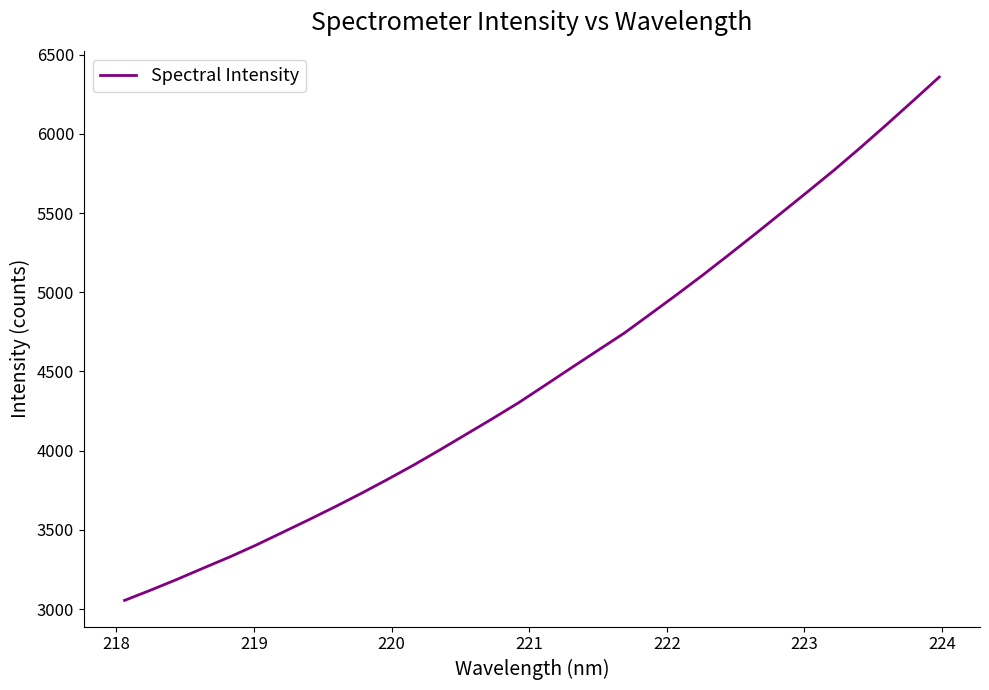

Does the chart have visible grid lines?

No